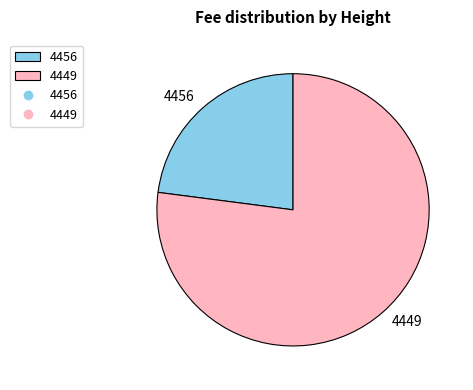

Which category accounts for the majority?

4449